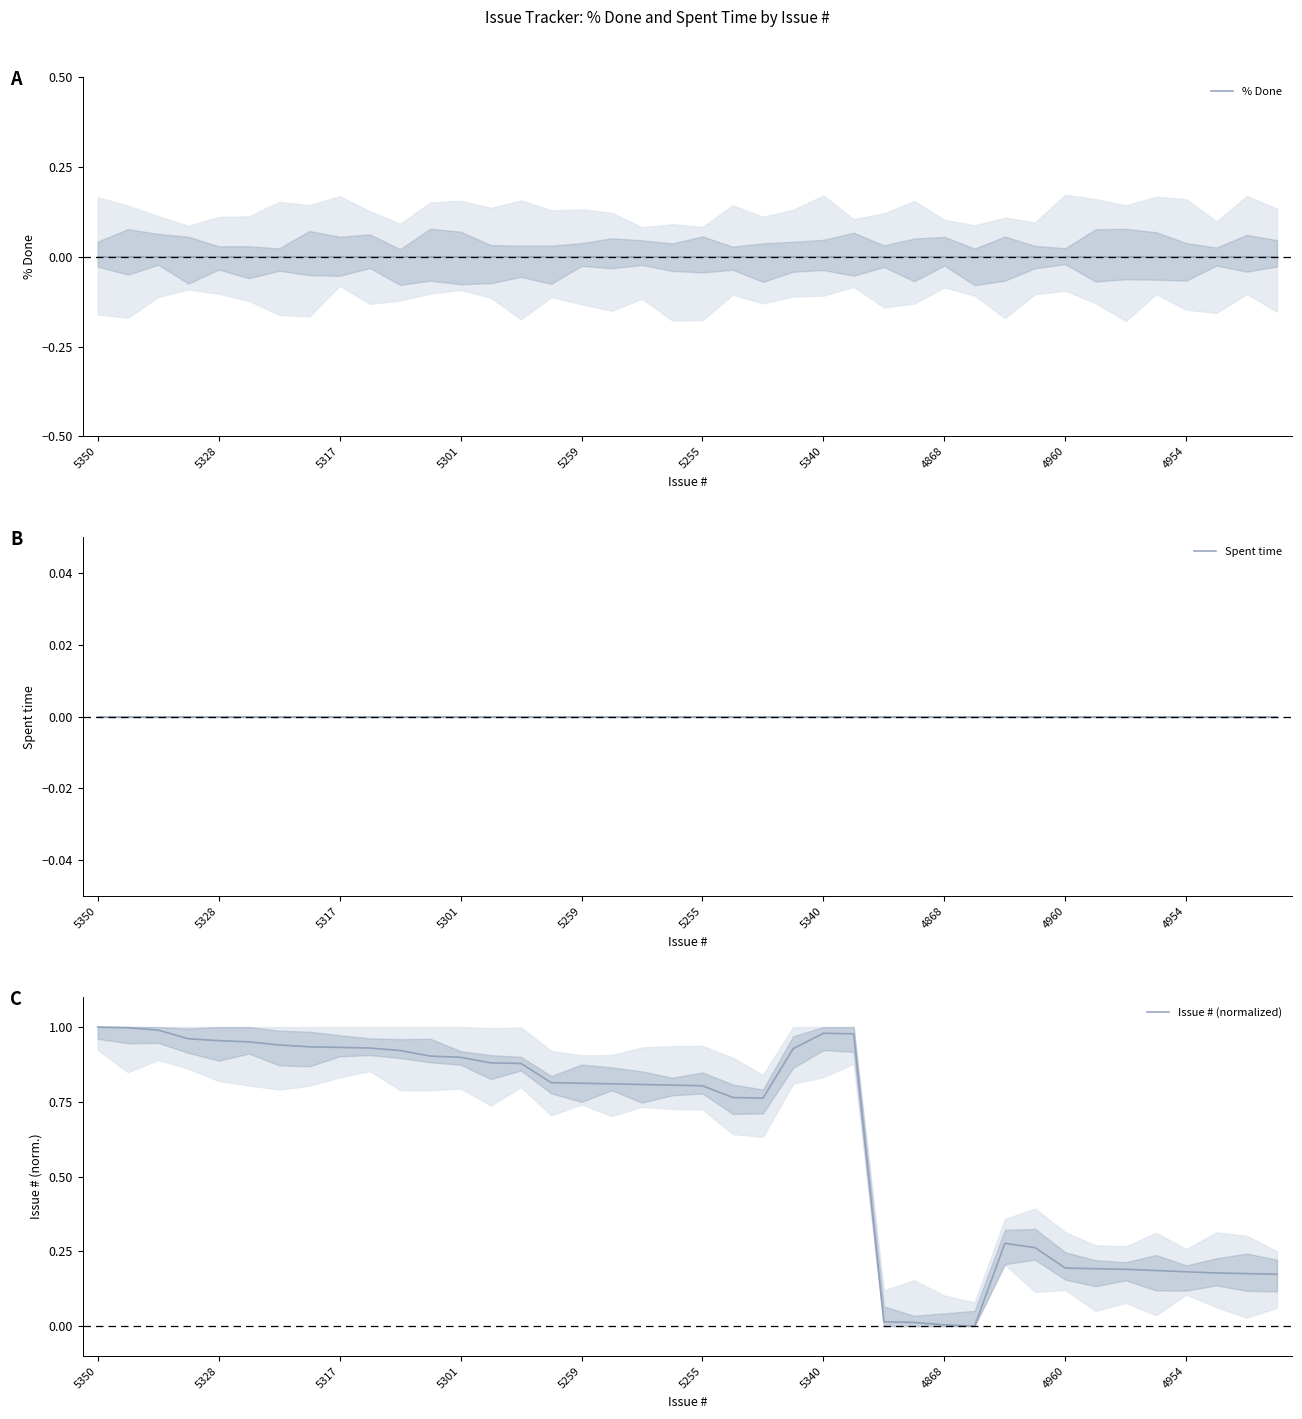

Is this an area chart (filled region under the line)?

No